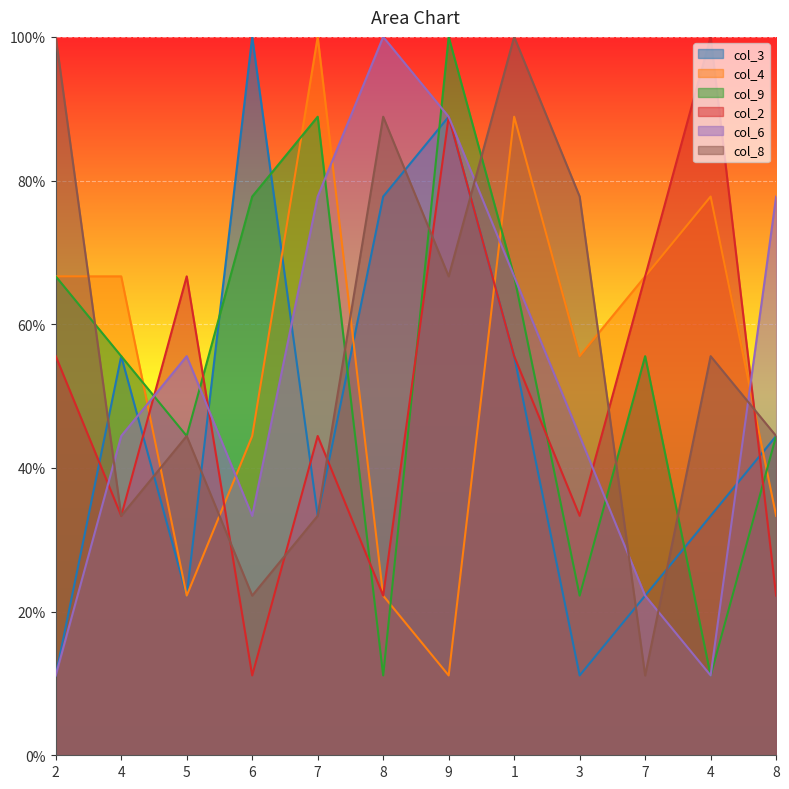

At which category does col_2 reach its first local peak?

5